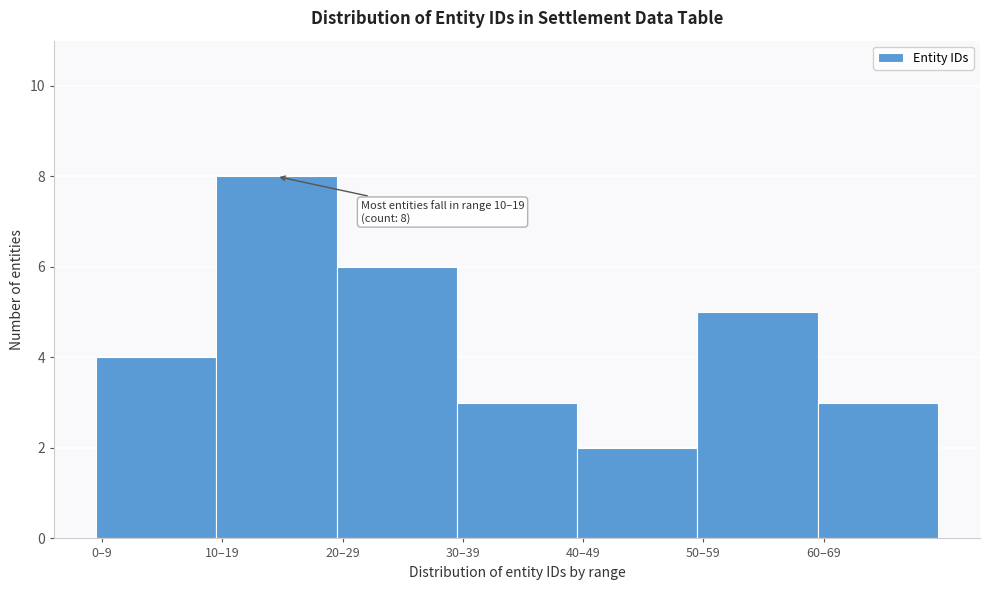

Reading right to left, transcribe all the data shown in this chart.

60–69=3	50–59=5	40–49=2	30–39=3	20–29=6	10–19=8	0–9=4